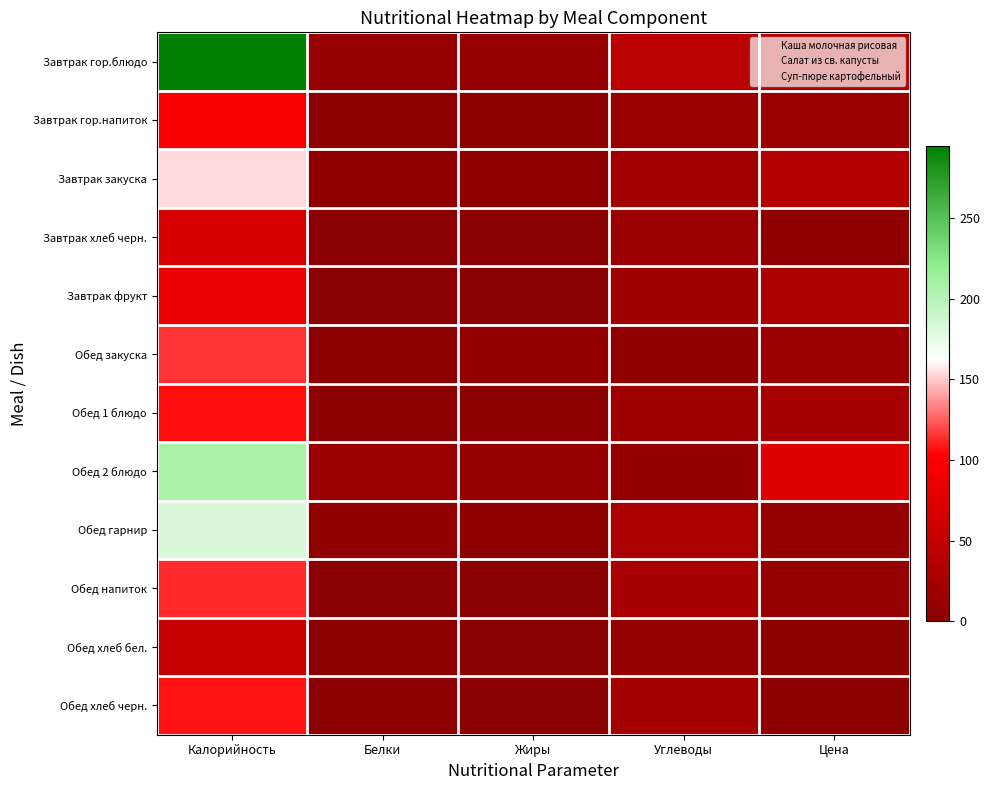

What is the total value across all series at Цена?

270.1